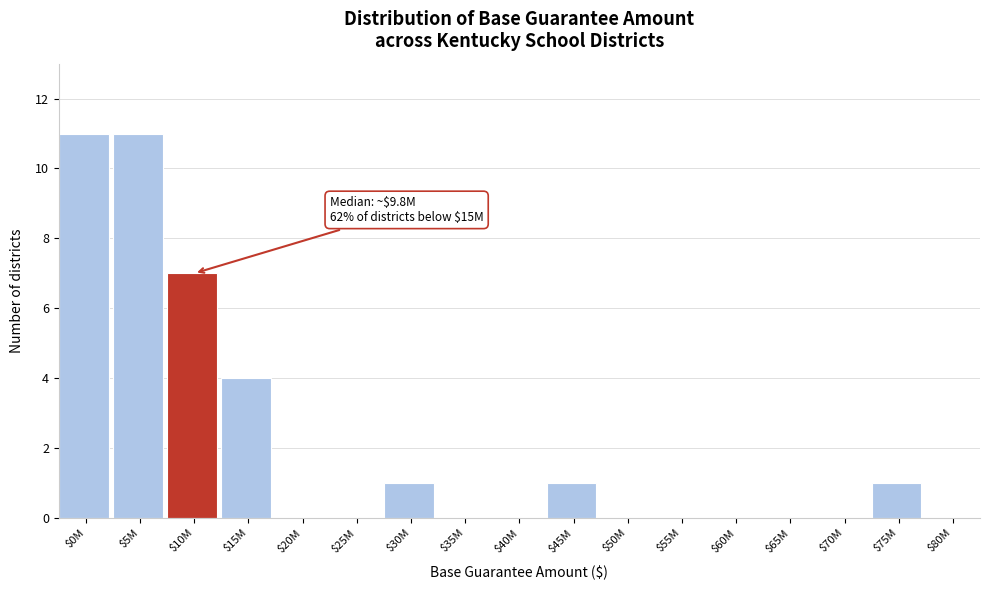

The value at $80M is 0. True or false?

True